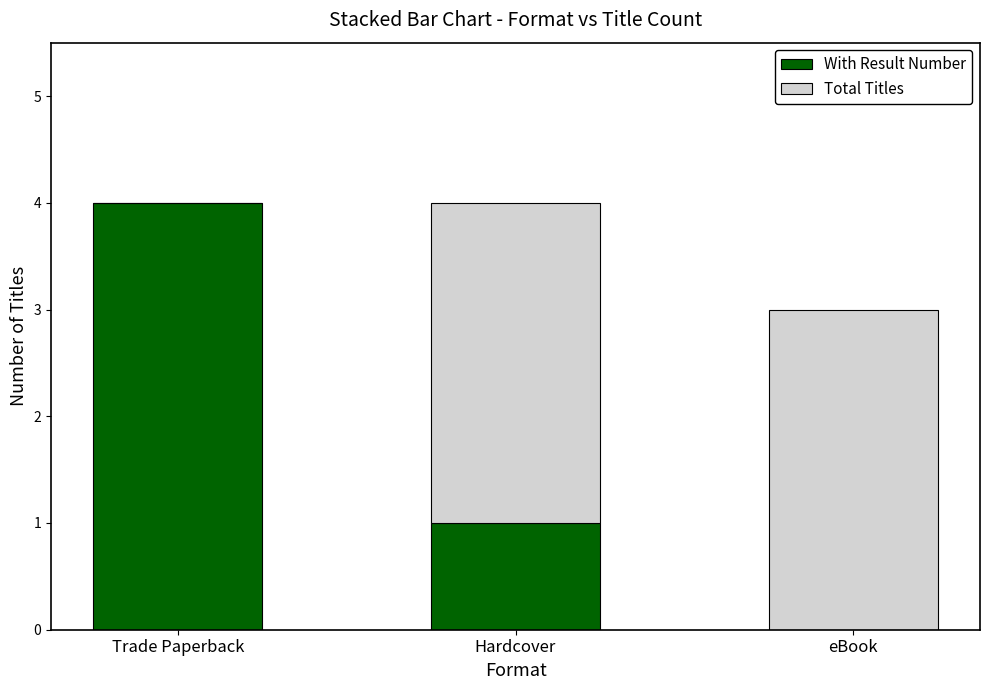

At which label is With Result Number closest to 2?

Hardcover